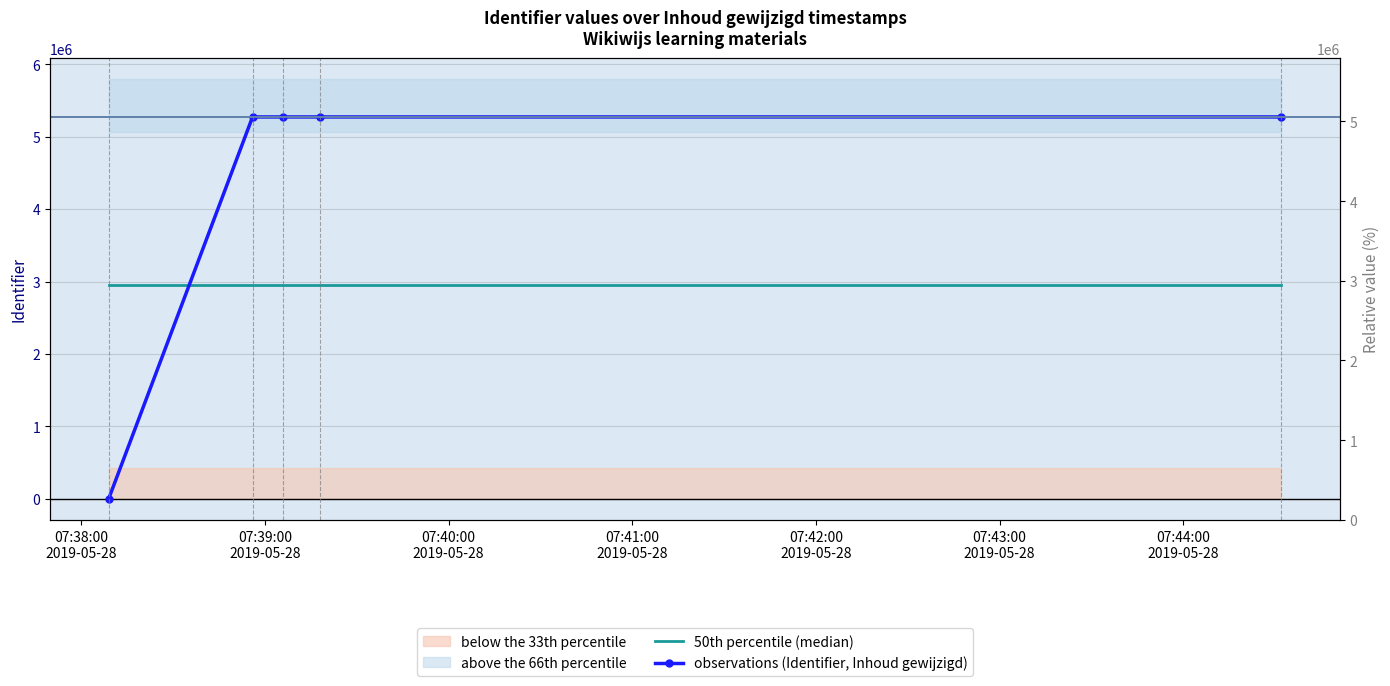

How many lines are shown in the chart?

2